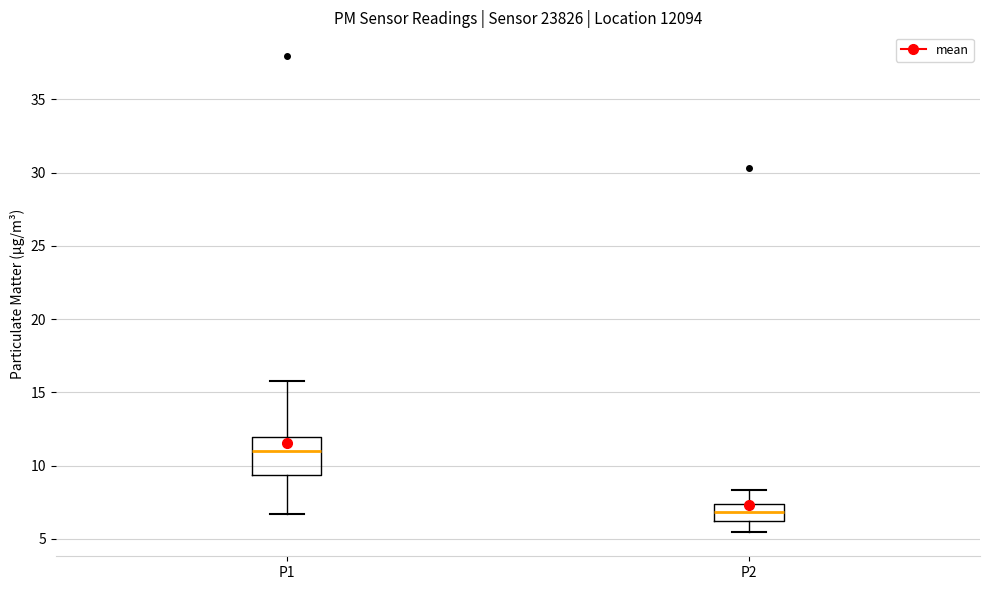

Where does the upper whisker of the box for P2 end on the y-axis? The values are not printed on the chart, so give them approximately, as read against the axis.

8.5